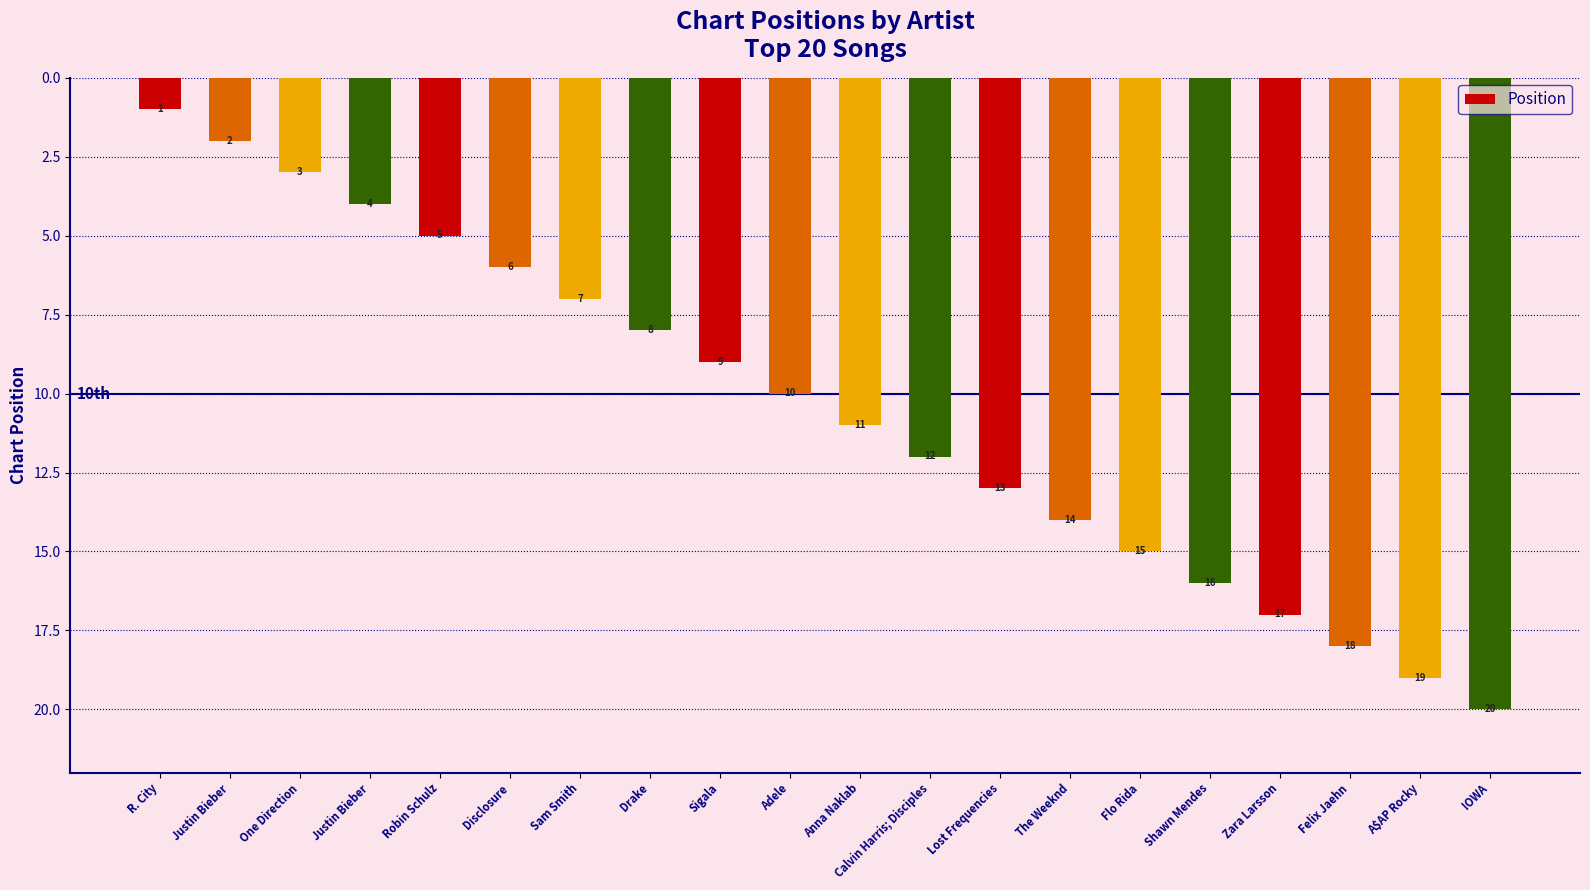

Approximately how many times larger is the value at One Direction compared to Anna Naklab?

0.3